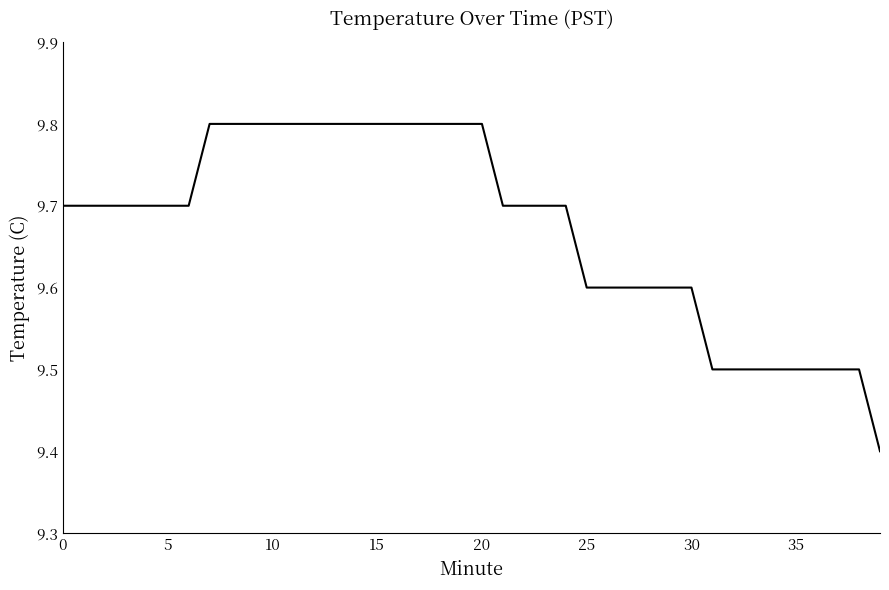

How many lines are shown in the chart?

1